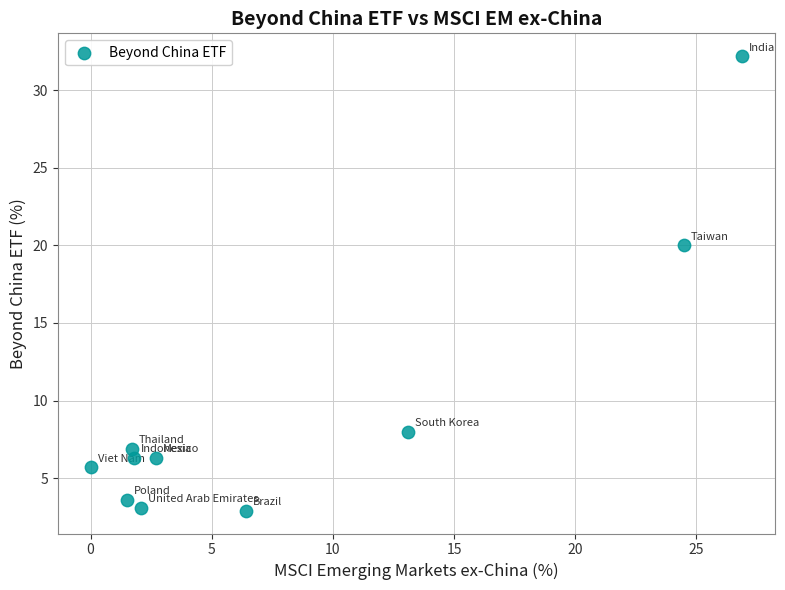

What is the range of Y values (max minus min)?

29.3